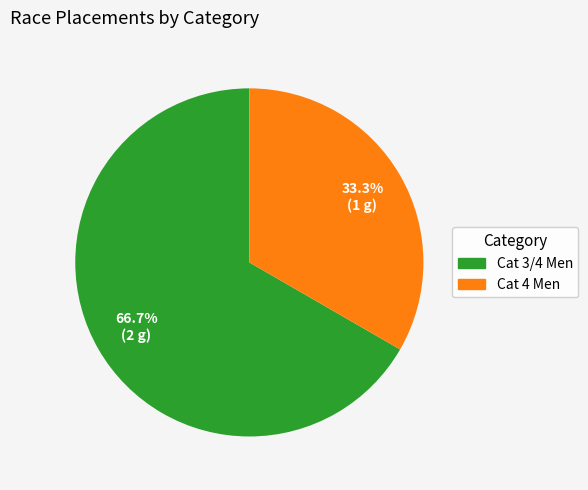

Which slice is the smallest?

Cat 4 Men